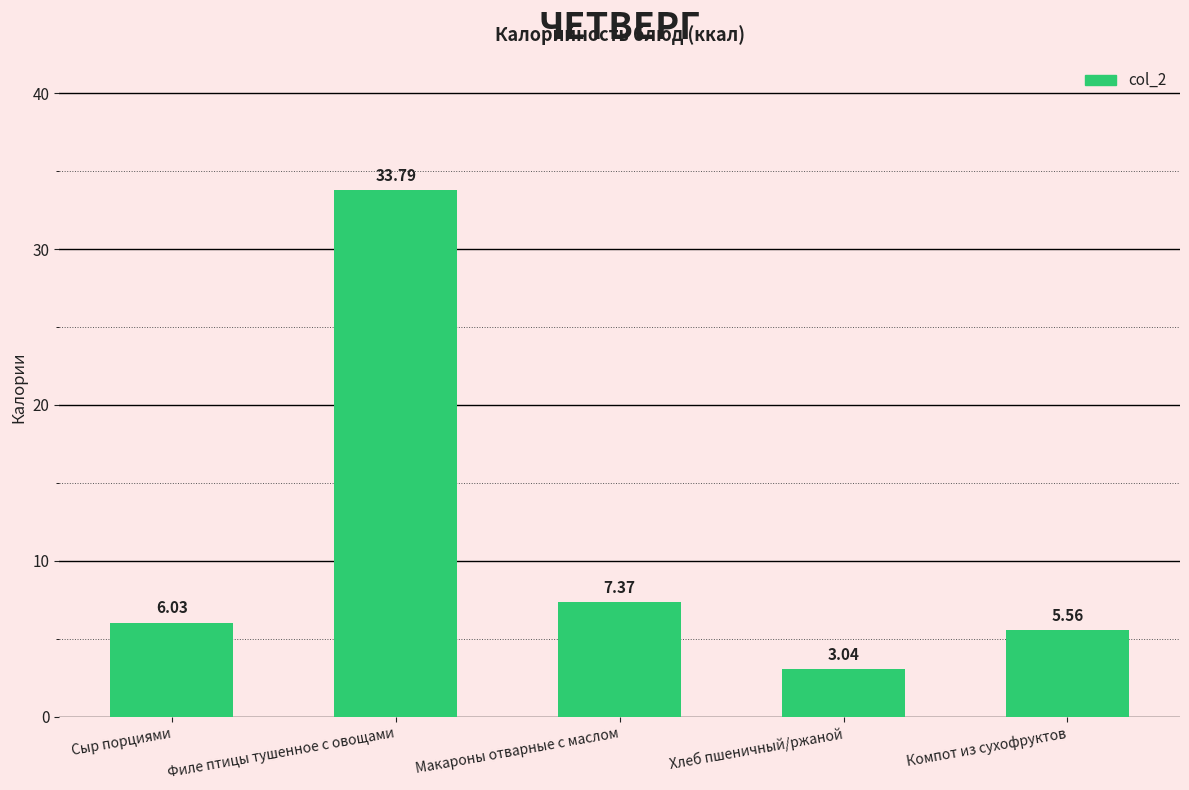

Are the bars grouped side by side (vs. stacked)?

No